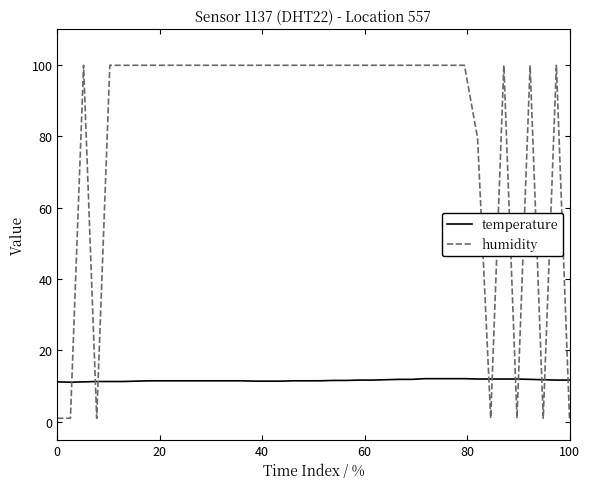

After their last crossing, which series has the higher values: temperature or humidity?

temperature